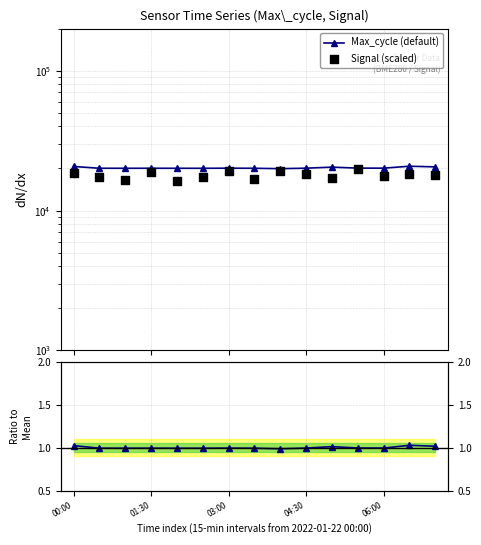

At which category is the sum across all series the highest?

11